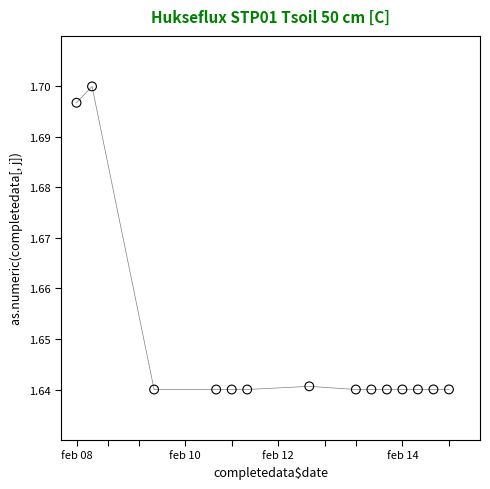

What is the range of X values (max minus min)?

24.0